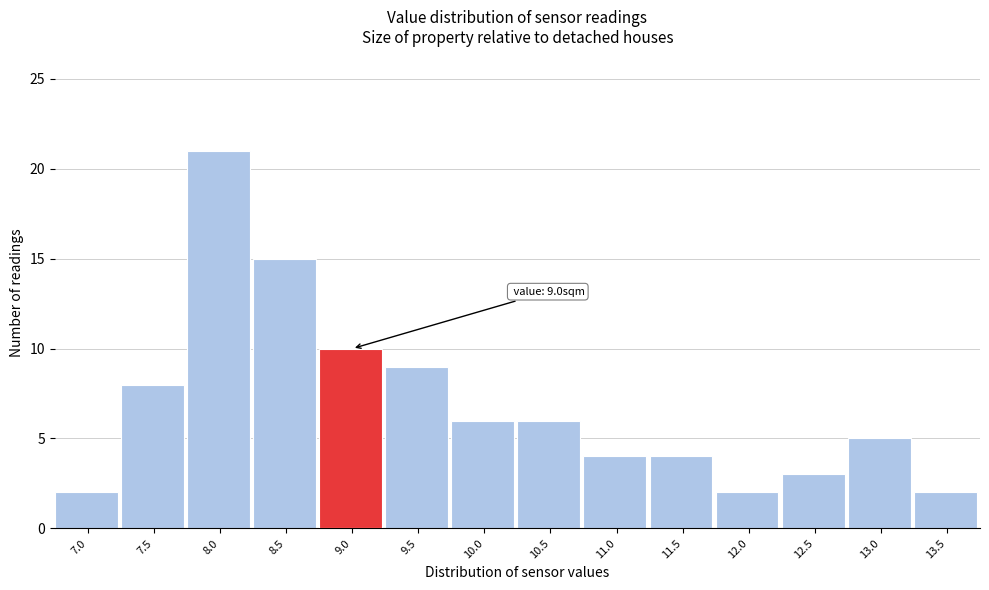

Reading right to left, transcribe all the data shown in this chart.

13.5=2	13.0=5	12.5=3	12.0=2	11.5=4	11.0=4	10.5=6	10.0=6	9.5=9	9.0=10	8.5=15	8.0=21	7.5=8	7.0=2